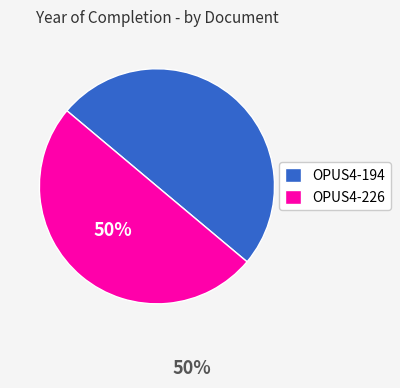

Is it true that OPUS4-194 is 50% of the pie?

True